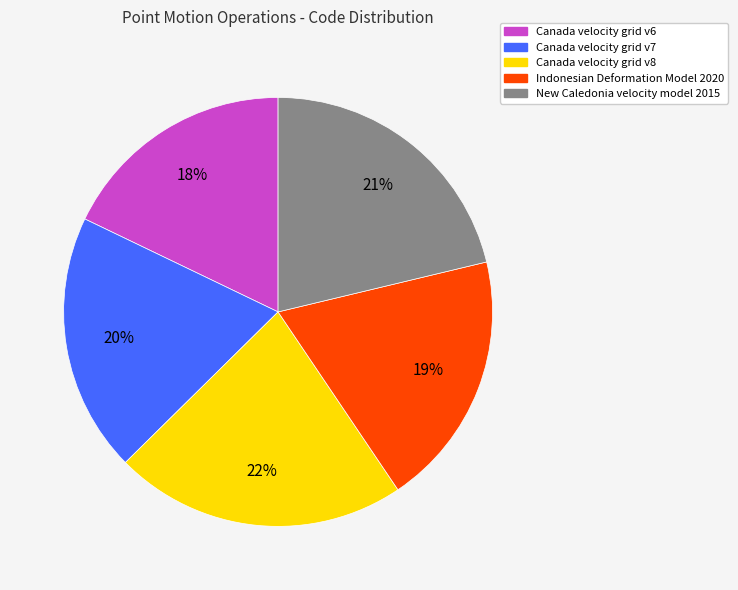

Which slice is the smallest?

Canada velocity grid v6